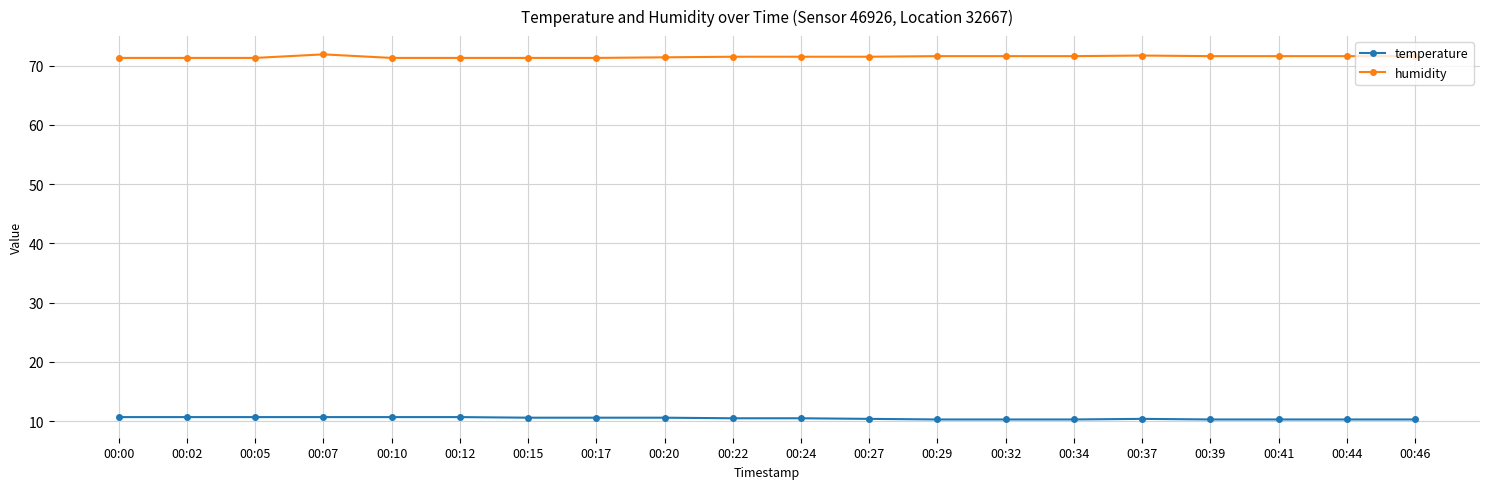

What is the value of the temperature point at the 3rd from the left?

10.7